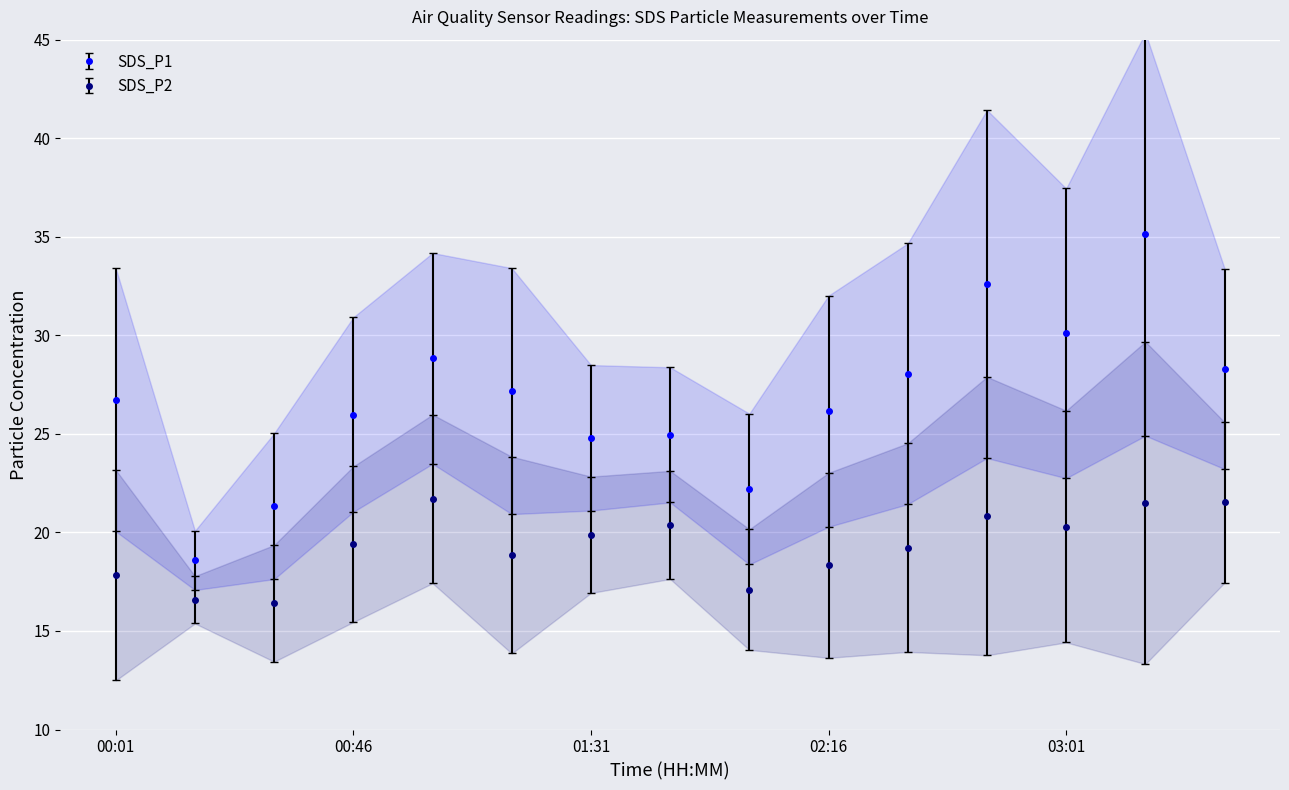

True or false: SDS_P1 has a value of 22.2 at 02:01.

True